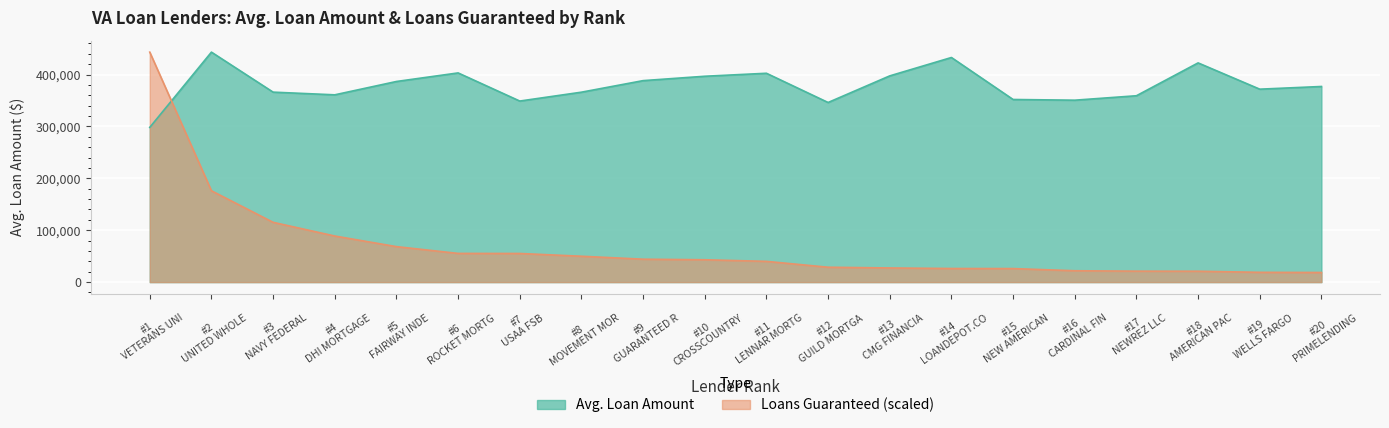

What is the difference between the maximum and minimum values in the Avg. Loan Amount series?

145031.0